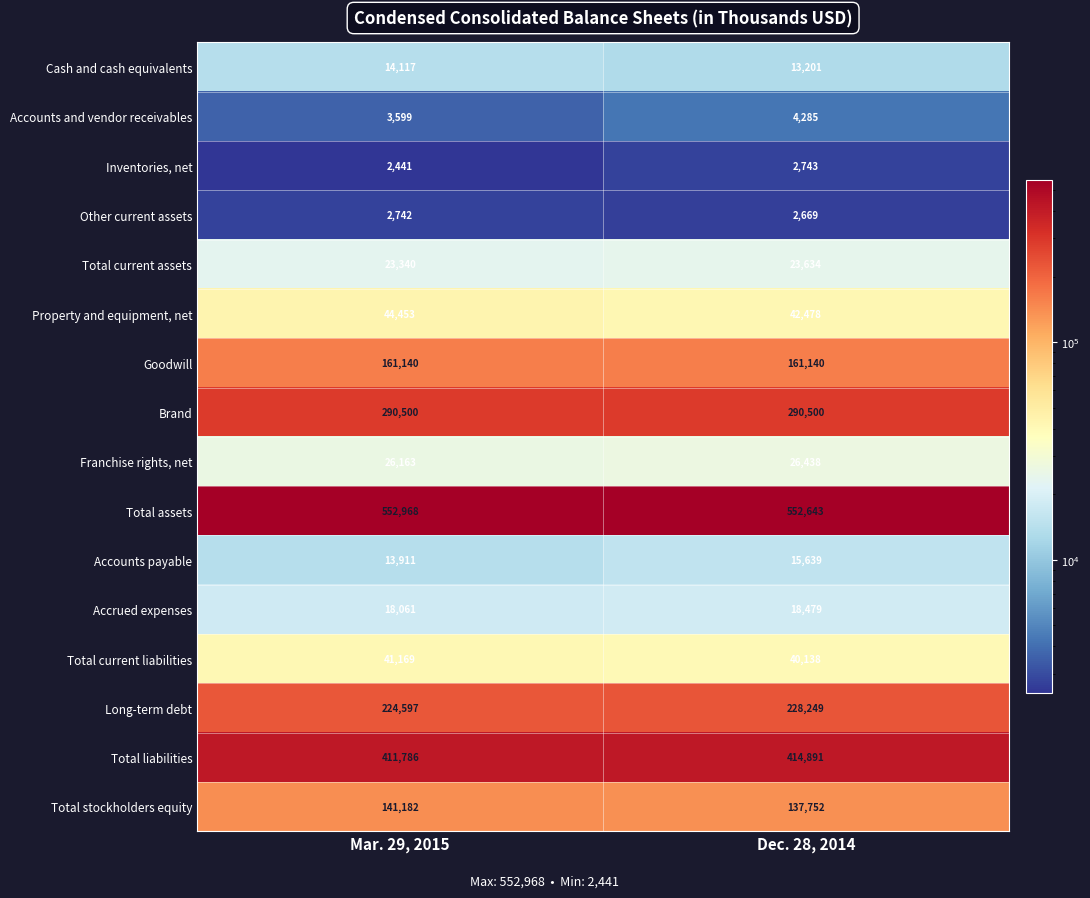

What is the approximate value of Accounts payable at Dec. 28, 2014?

15639